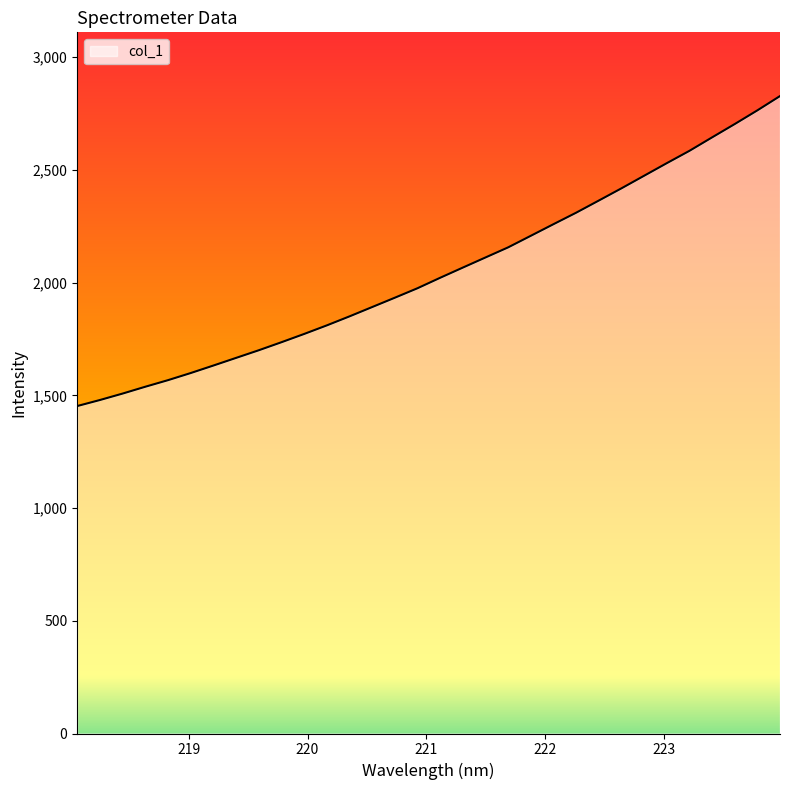

What is the greatest value displayed?

2827.2